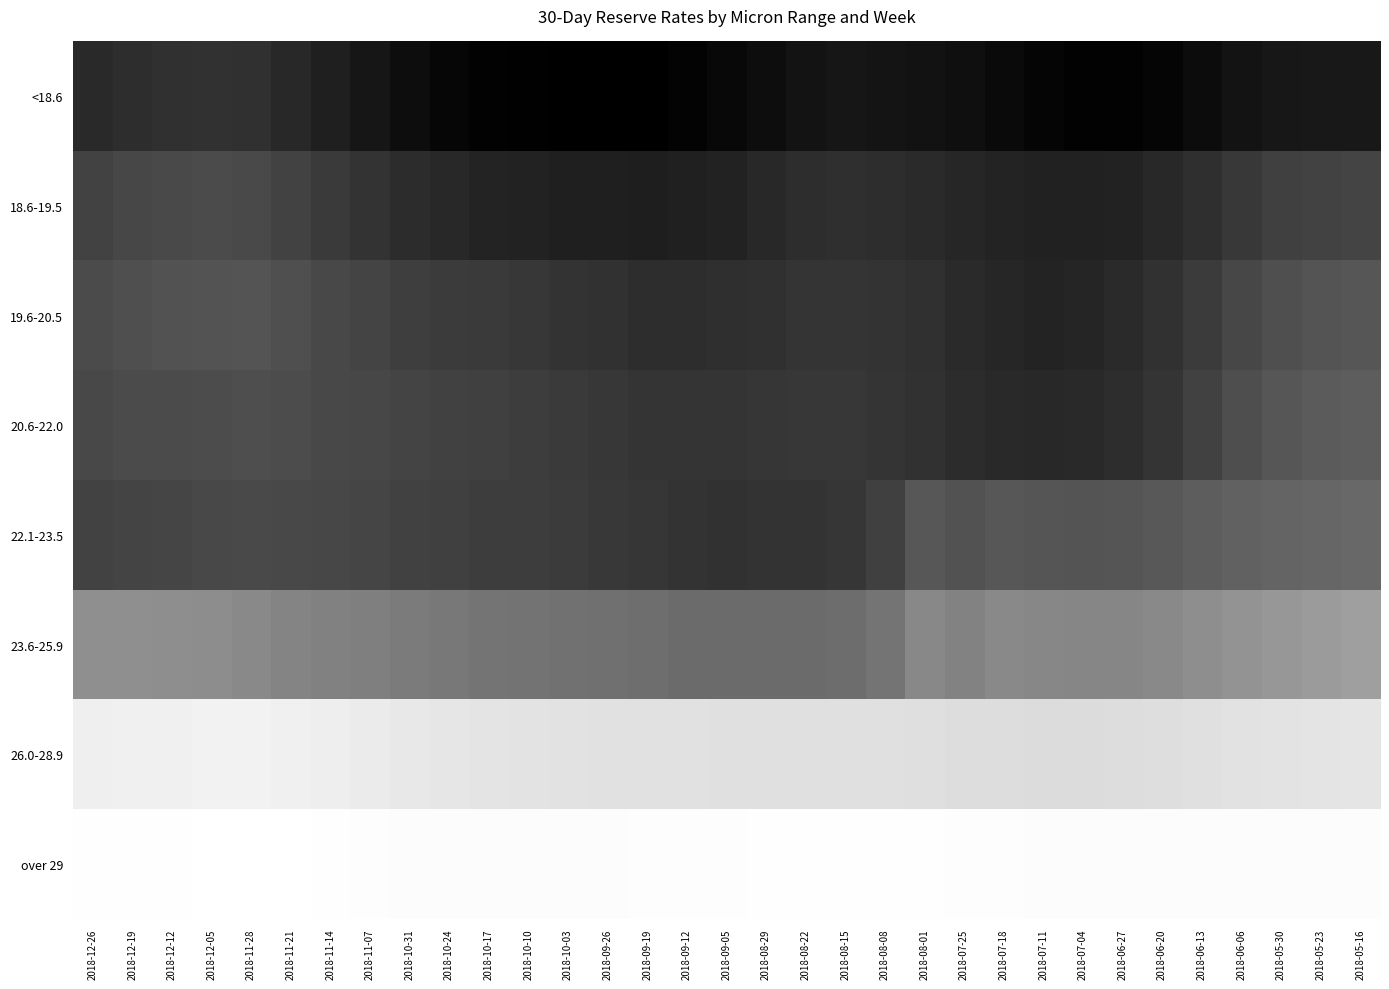

Rank the series by their maximum value, from lowest to highest.

over 29, 26.0-28.9, 23.6-25.9, 22.1-23.5, 20.6-22.0, 19.6-20.5, 18.6-19.5, <18.6